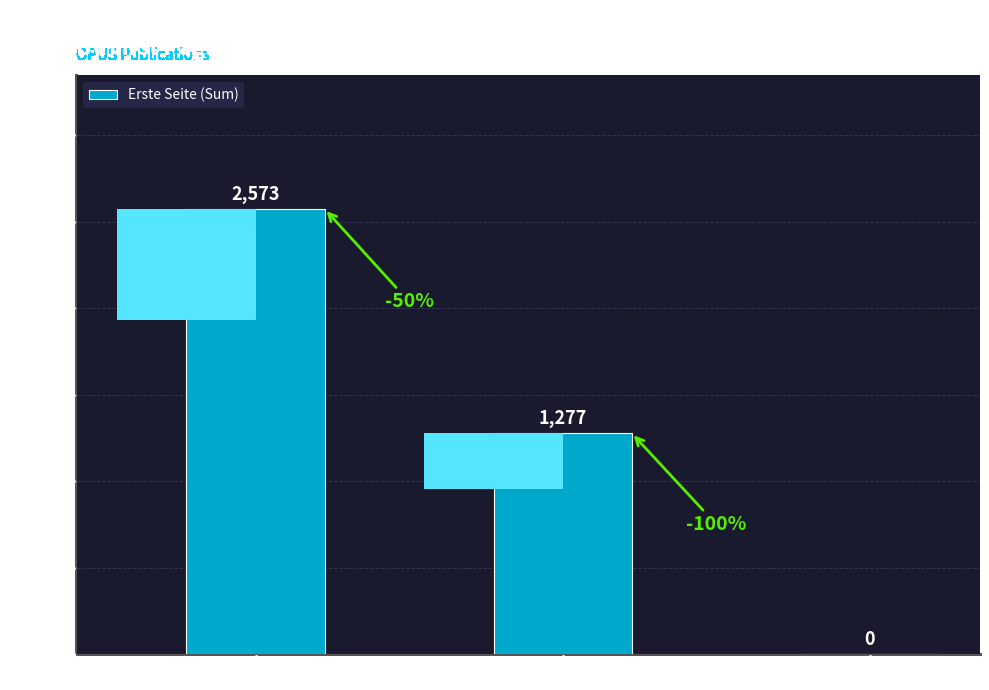

At which label does the data first exceed 1277?

Other